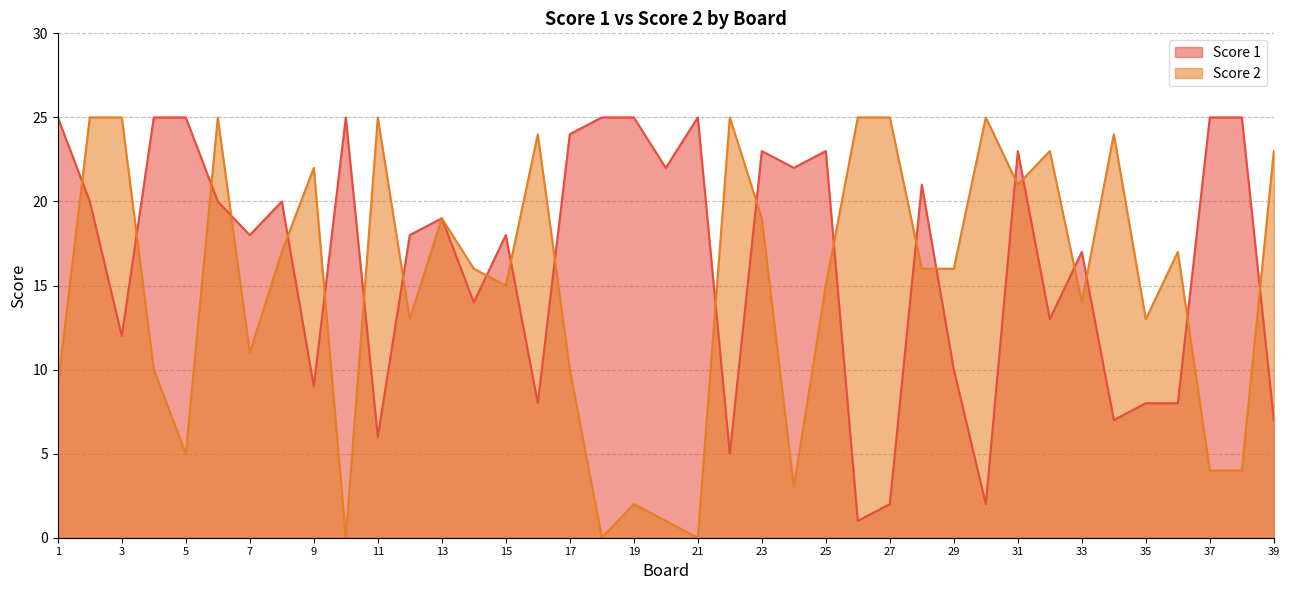

Reading left to right, what are all the values shown in this chart?

Score 1: 1=25	2=20	3=12	4=25	5=25	6=20	7=18	8=20	9=9	10=25	11=6	12=18	13=19	14=14	15=18	16=8	17=24	18=25	19=25	20=22	21=25	22=5	23=23	24=22	25=23	26=1	27=2	28=21	29=10	30=2	31=23	32=13	33=17	34=7	35=8	36=8	37=25	38=25	39=7
Score 2: 1=9	2=25	3=25	4=10	5=5	6=25	7=11	8=17	9=22	10=0	11=25	12=13	13=19	14=16	15=15	16=24	17=10	18=0	19=2	20=1	21=0	22=25	23=19	24=3	25=15	26=25	27=25	28=16	29=16	30=25	31=21	32=23	33=14	34=24	35=13	36=17	37=4	38=4	39=23